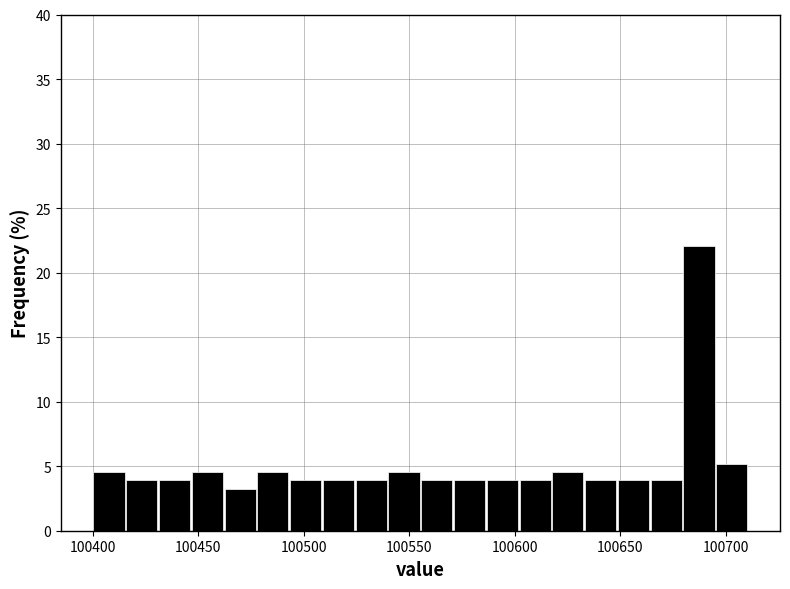

Around what value on the x-axis is the tallest bar? Give the approximate position of its centre, as read against the axis.

100685